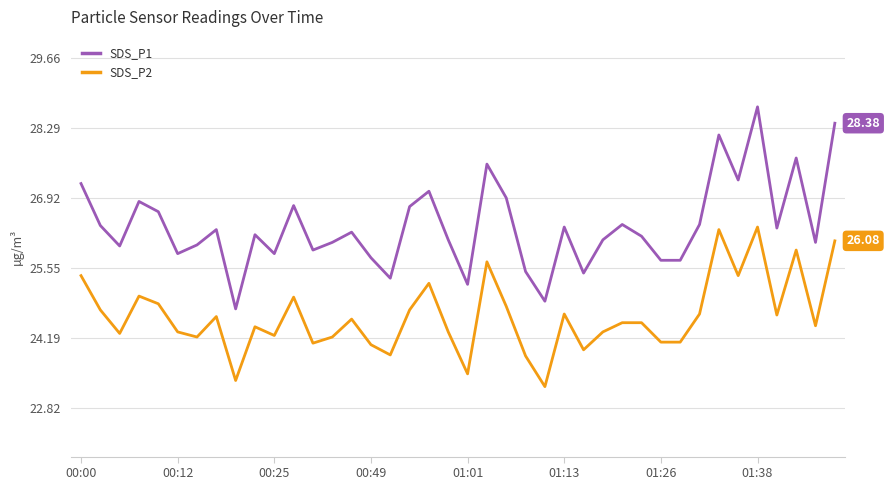

Which series has the widest spread of values?

SDS_P1